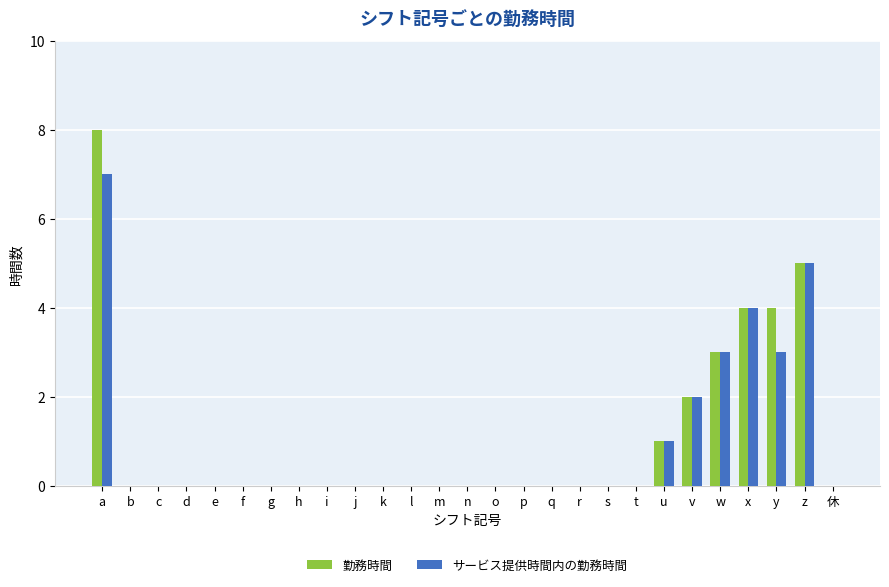

The サービス提供時間内の勤務時間 series shows 0 at r. True or false?

True